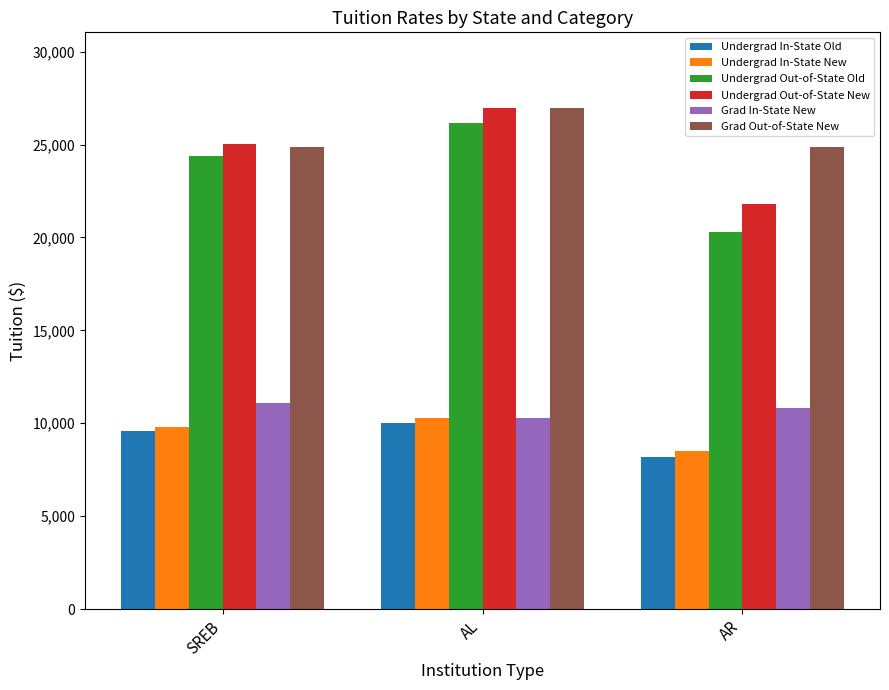

How many bars are there in each group?

6